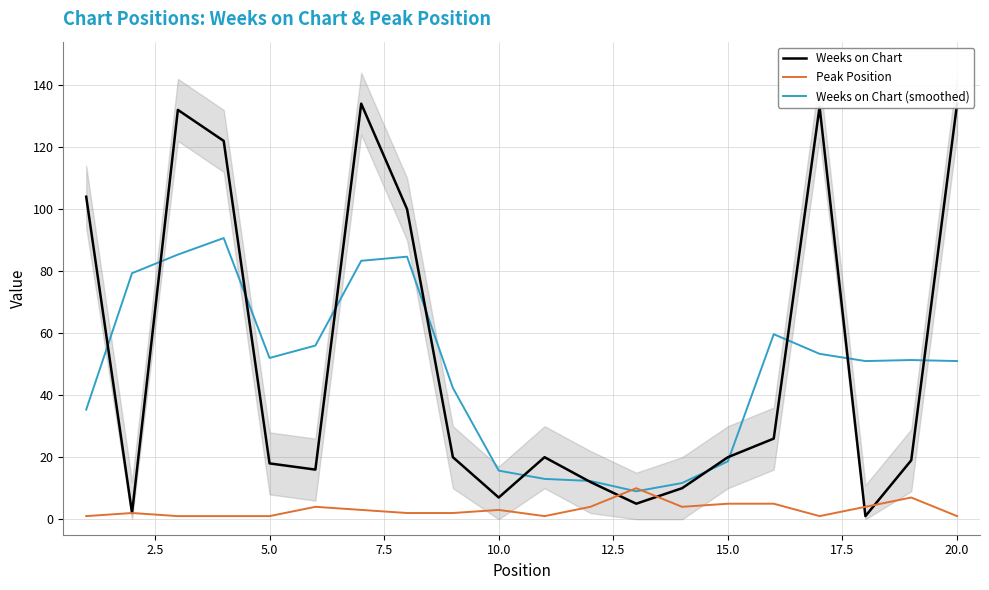

What are all the series names shown in the legend?

Weeks on Chart, Peak Position, Weeks on Chart (smoothed)